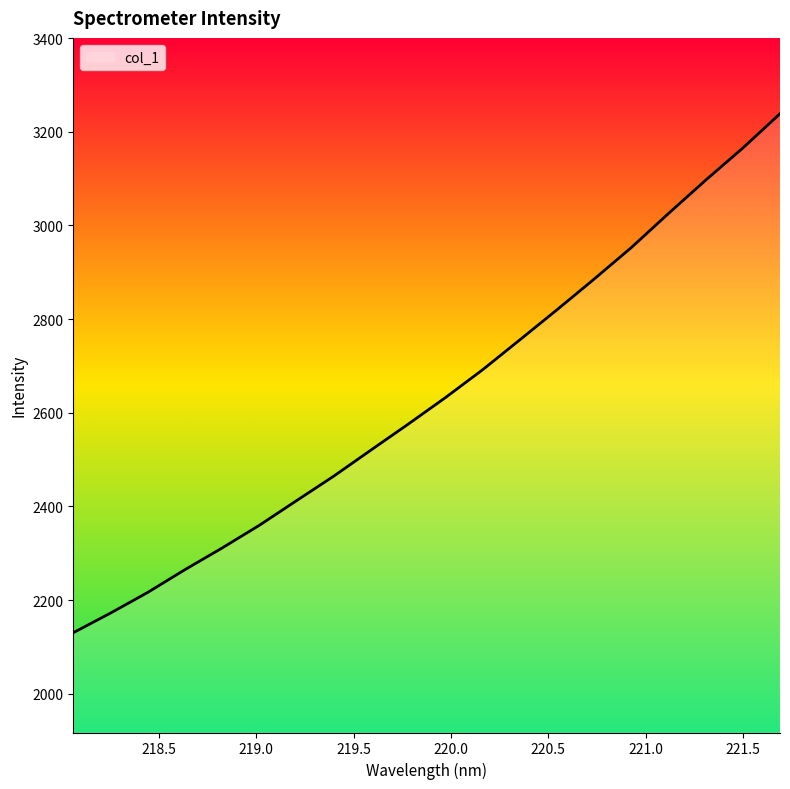

Reading right to left, what are all the values shown in this chart?

3238.6	3165.3	3096.7	3025.5	2952.8	2885.5	2819.9	2755.6	2691.8	2632.3	2575.7	2520.4	2464.8	2412.4	2359.8	2311.3	2265.0	2216.4	2172.3	2130.4